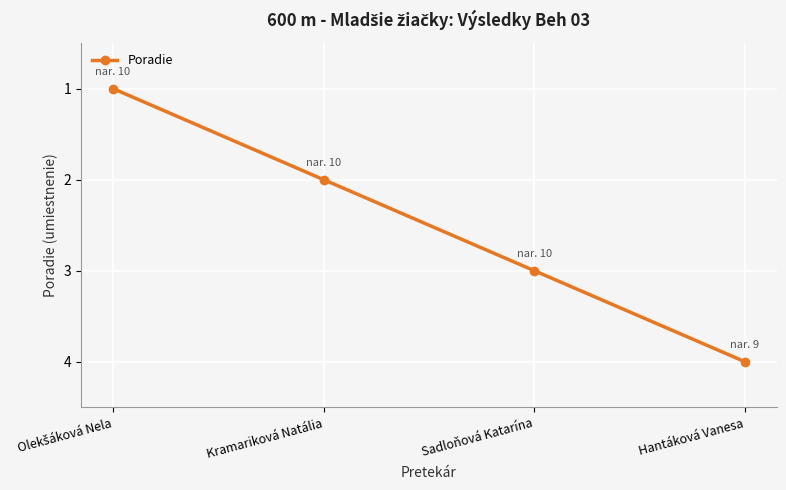

How many lines are shown in the chart?

1